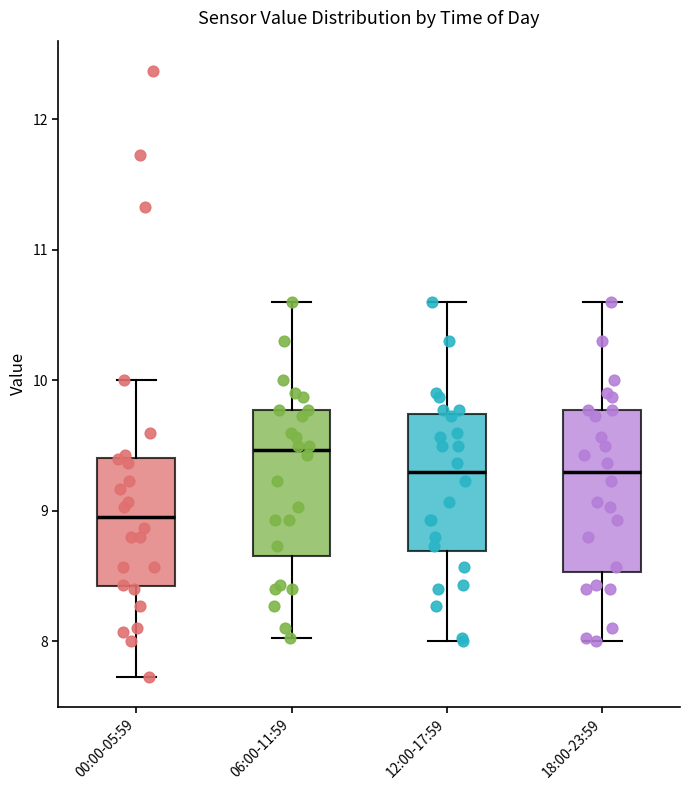

Reading left to right, read every box against the y-axis: the position of its median line, the range the box covers, and the ends of its whiskers. The values are not printed on the chart, so give them approximately, as read against the axis.

00:00-05:59: median 9.0, box 8.4 to 9.4, whiskers 7.7 to 10.0
06:00-11:59: median 9.5, box 8.7 to 9.8, whiskers 8.0 to 10.6
12:00-17:59: median 9.3, box 8.7 to 9.7, whiskers 8.0 to 10.6
18:00-23:59: median 9.3, box 8.5 to 9.8, whiskers 8.0 to 10.6